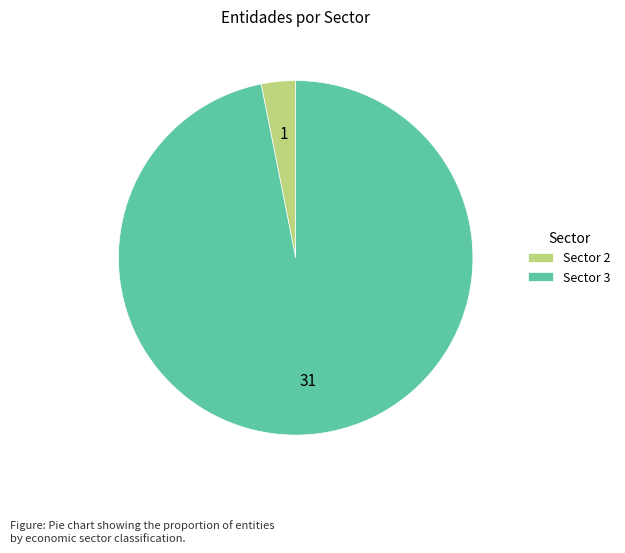

What is the majority slice?

Sector 3